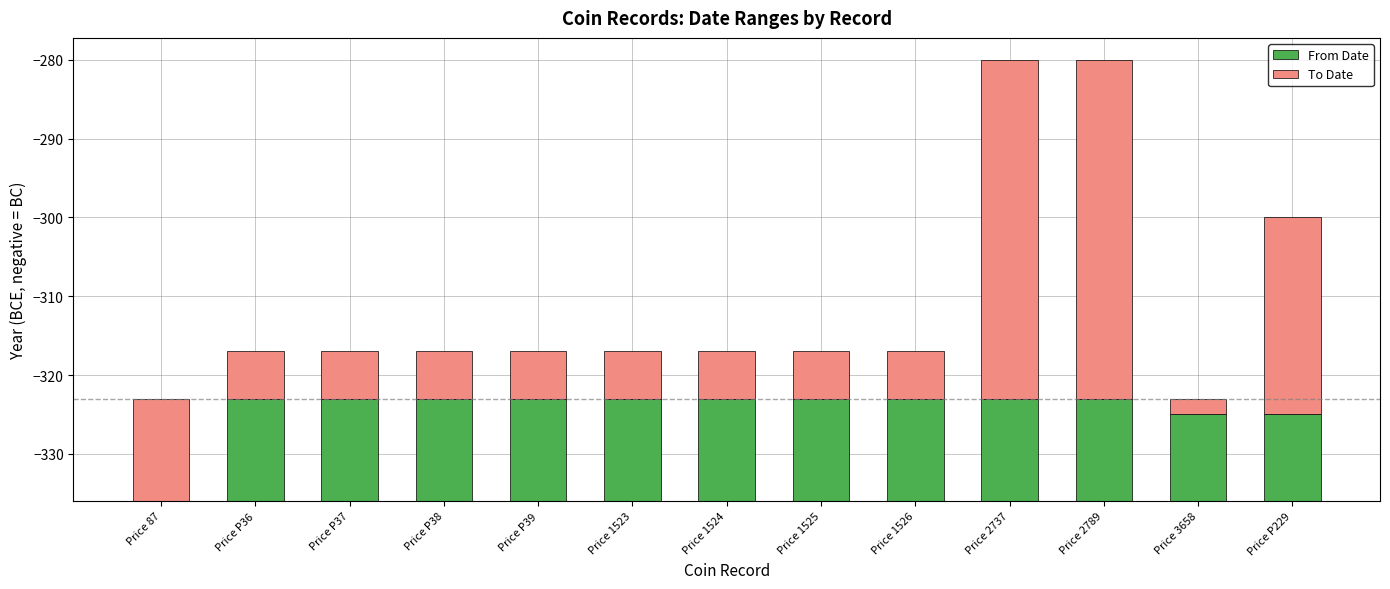

Reading left to right, transcribe all the data shown in this chart.

From Date: 0	13	13	13	13	13	13	13	13	13	13	11	11
To Date: 13	6	6	6	6	6	6	6	6	43	43	2	25